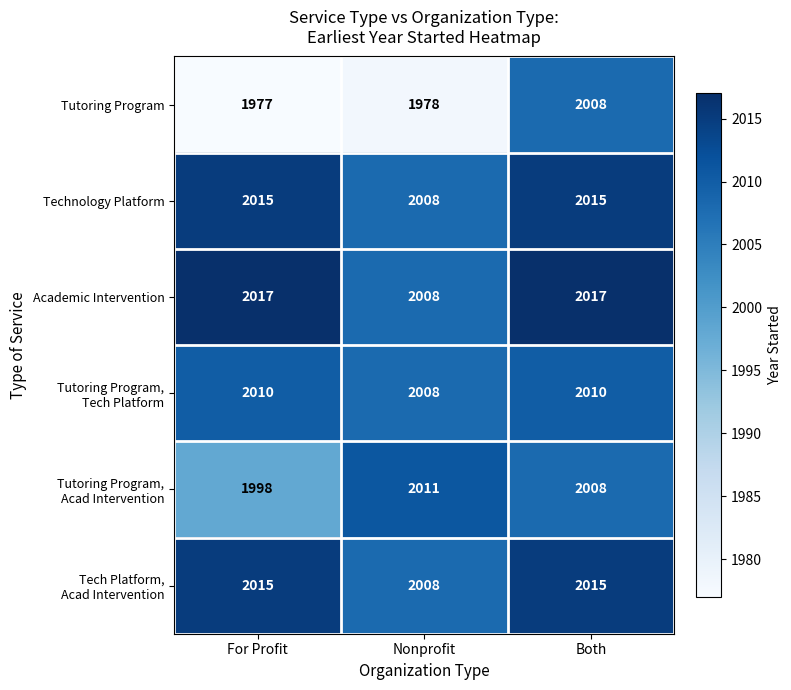

Which label corresponds to the smallest value in the chart?

For Profit